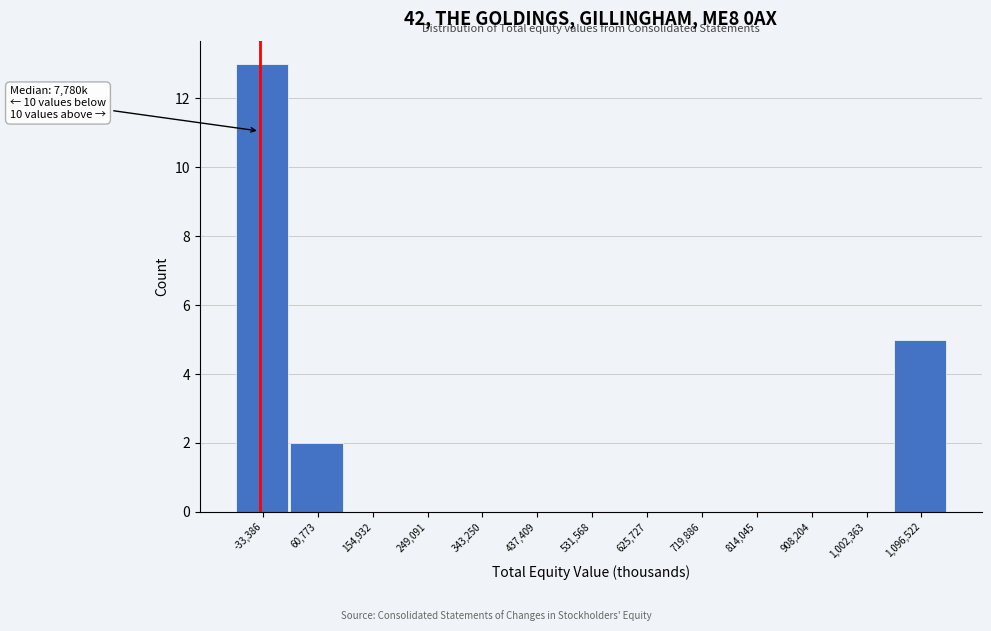

Reading left to right, list all the values displayed in this chart.

-33,386=13	60,773=2	154,932=0	249,091=0	343,250=0	437,409=0	531,568=0	625,727=0	719,886=0	814,045=0	908,204=0	1,002,363=0	1,096,522=5